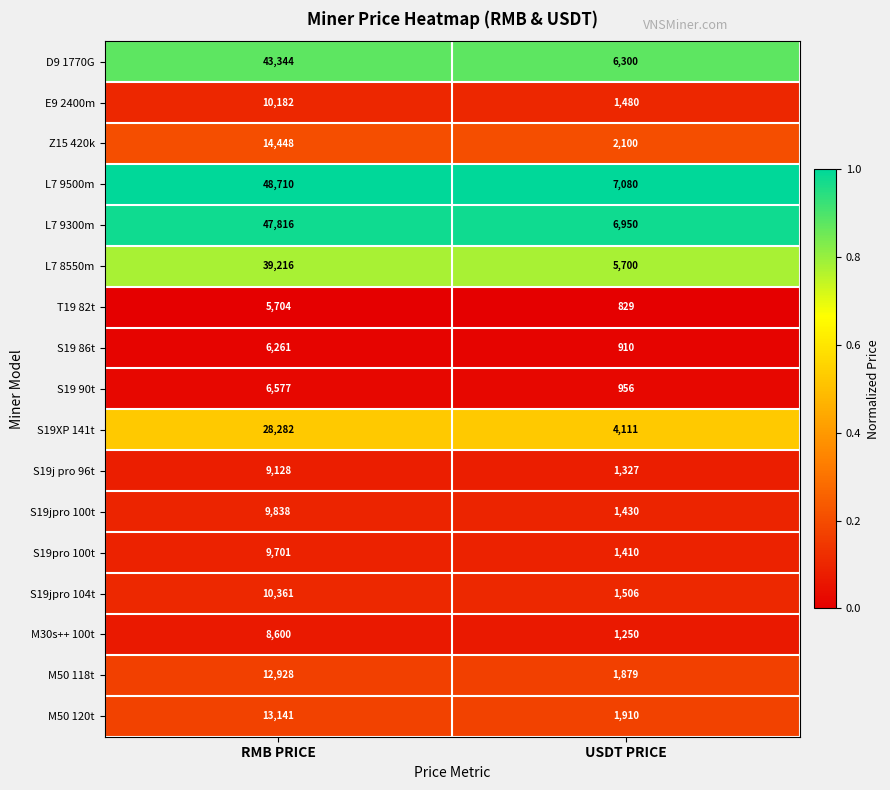

Between RMB PRICE and USDT PRICE, which series saw the biggest shift?

L7 9500m